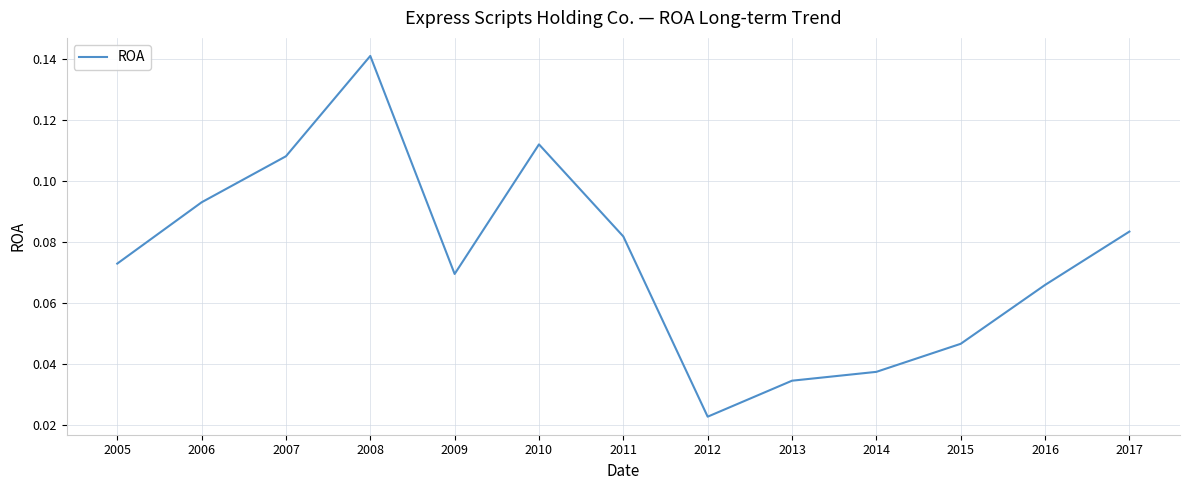

Count the values in the range 0 to 1.

13